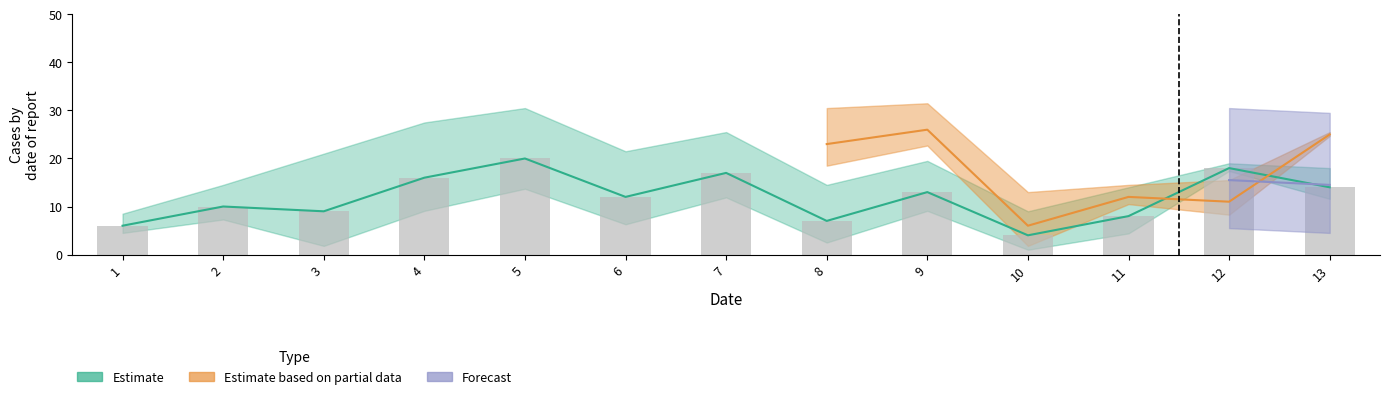

Does the chart contain any negative values?

No